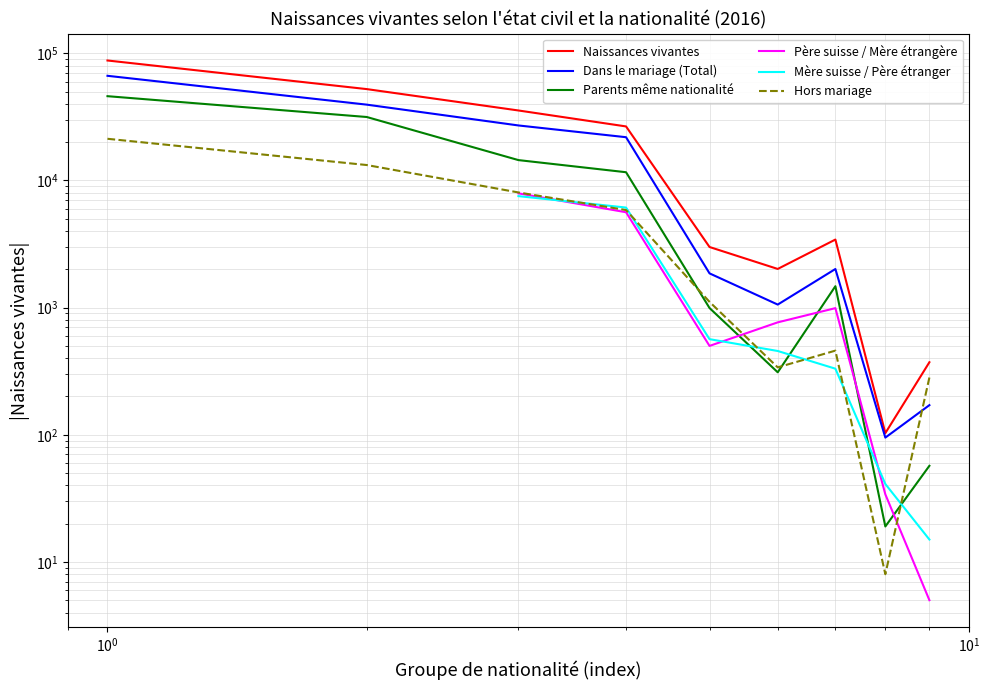

Does the chart have visible grid lines?

Yes